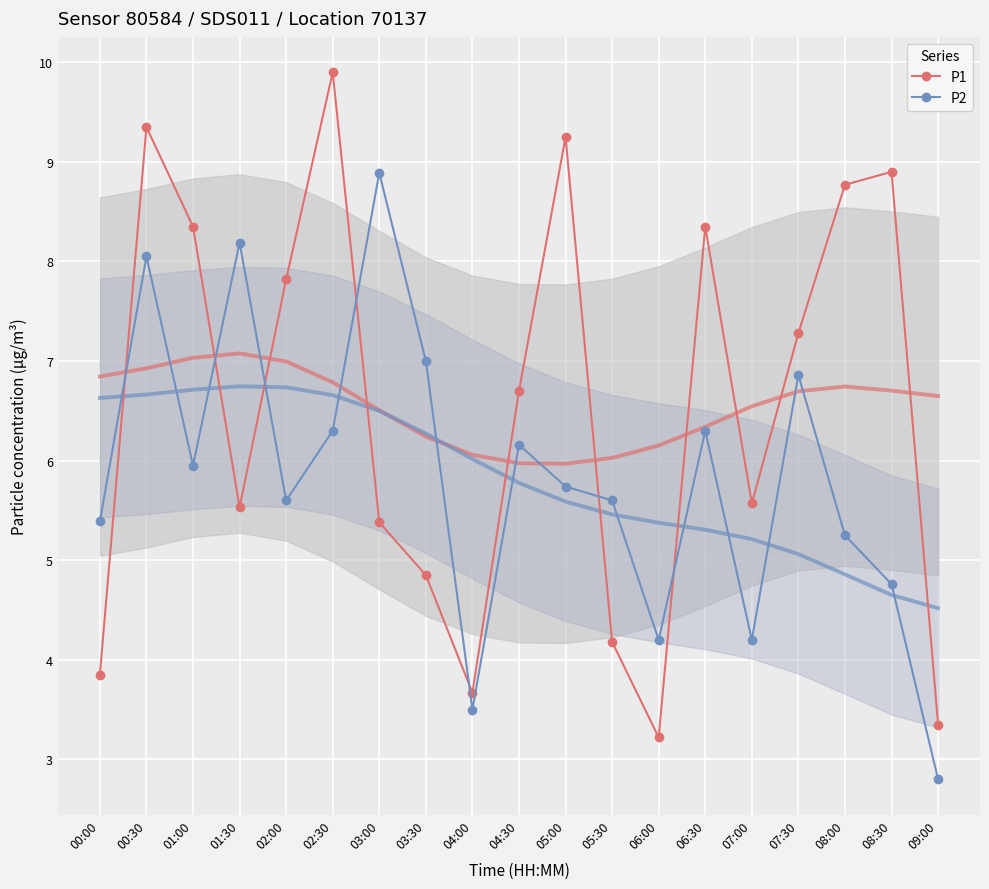

What is the spread (max minus min) of values at 03:30?

2.2